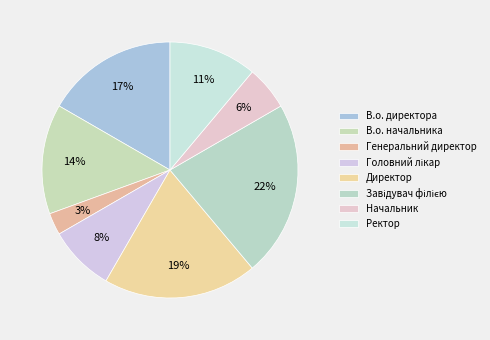

How many slices are in this pie chart?

8